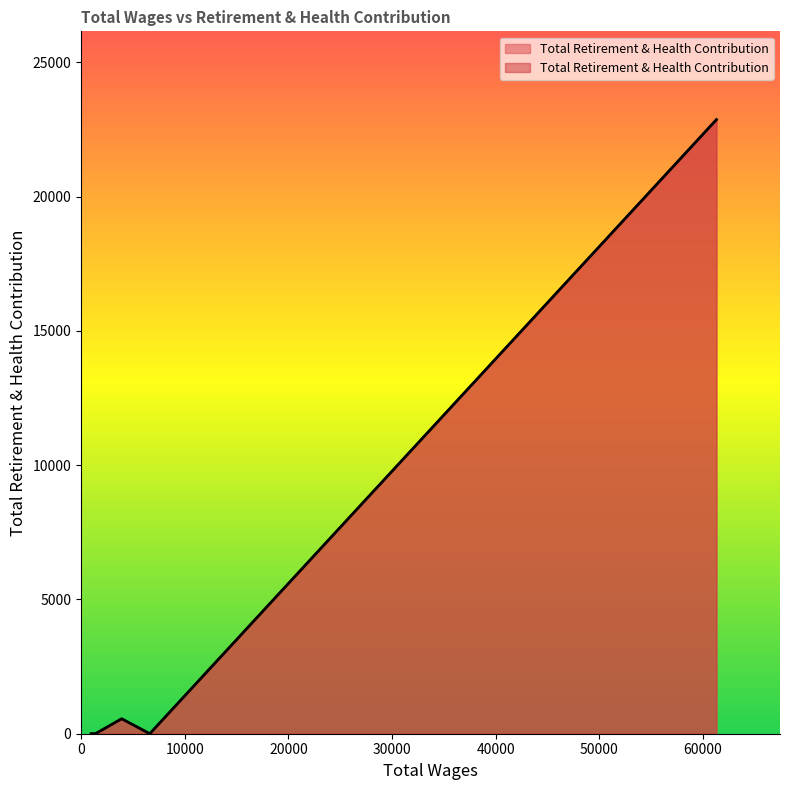

How many points are higher than both their immediate neighbors (excluding endpoints)?

1